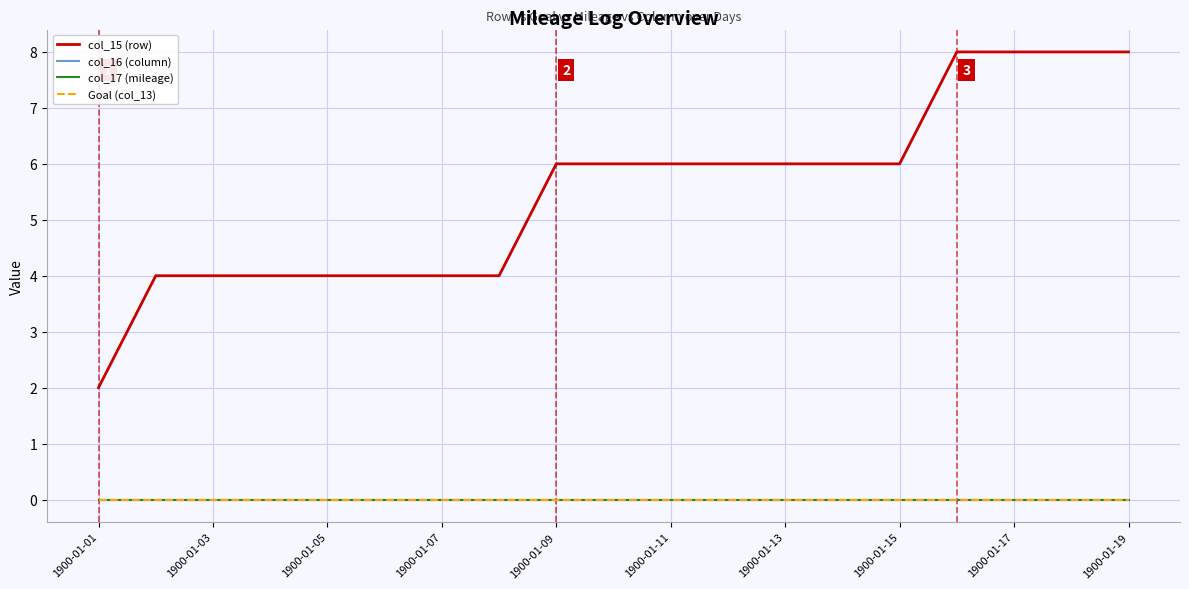

Does the chart have visible grid lines?

Yes